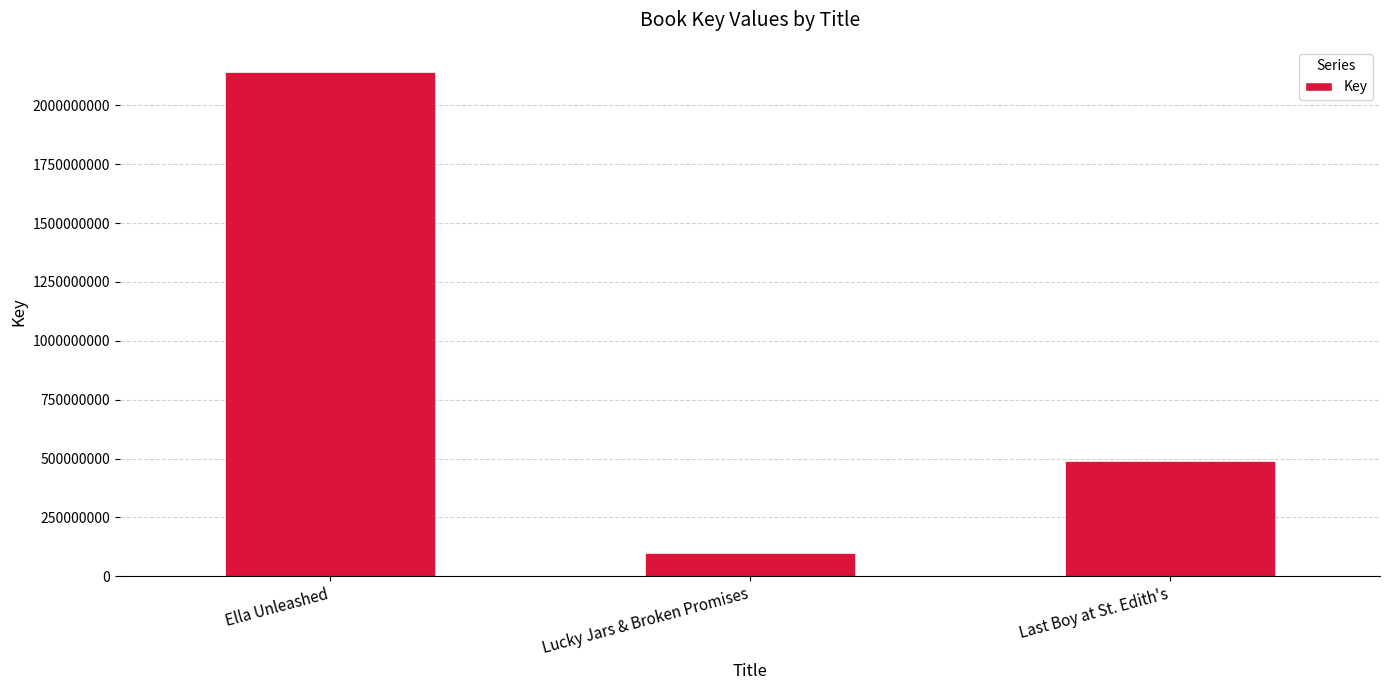

Which has a higher value, Lucky Jars & Broken Promises or Ella Unleashed?

Ella Unleashed